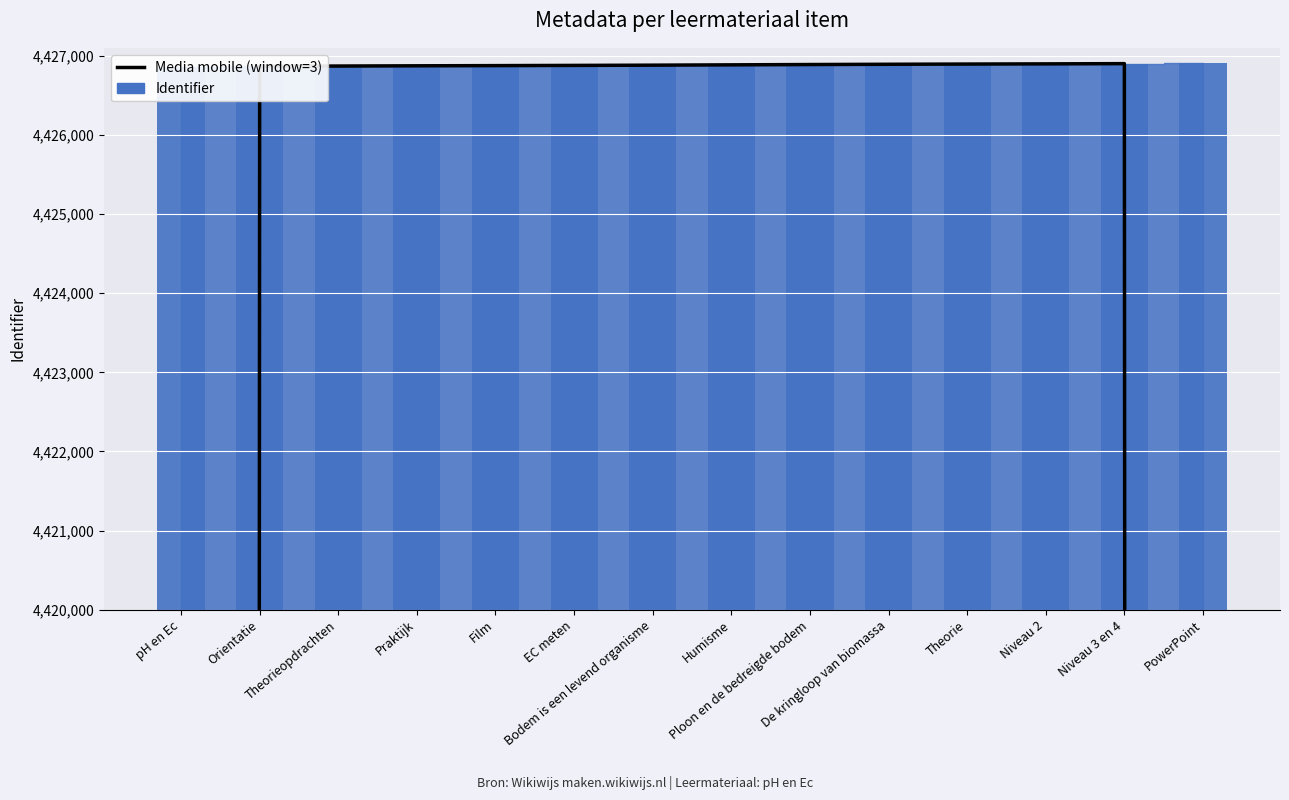

Between Praktijk and pH en Ec, which is larger?

Praktijk